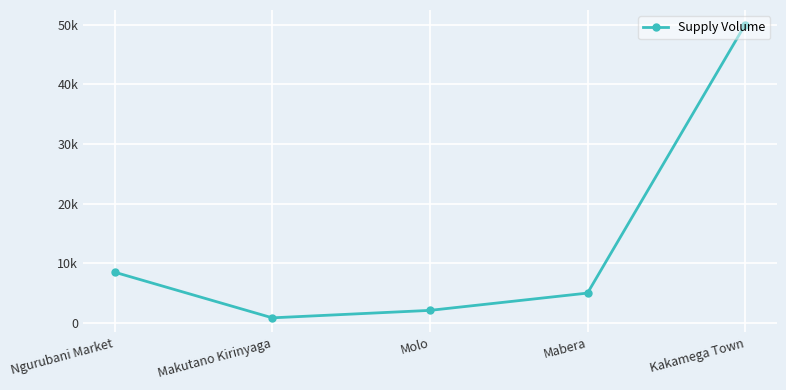

Which label corresponds to the largest value in the chart?

Kakamega Town